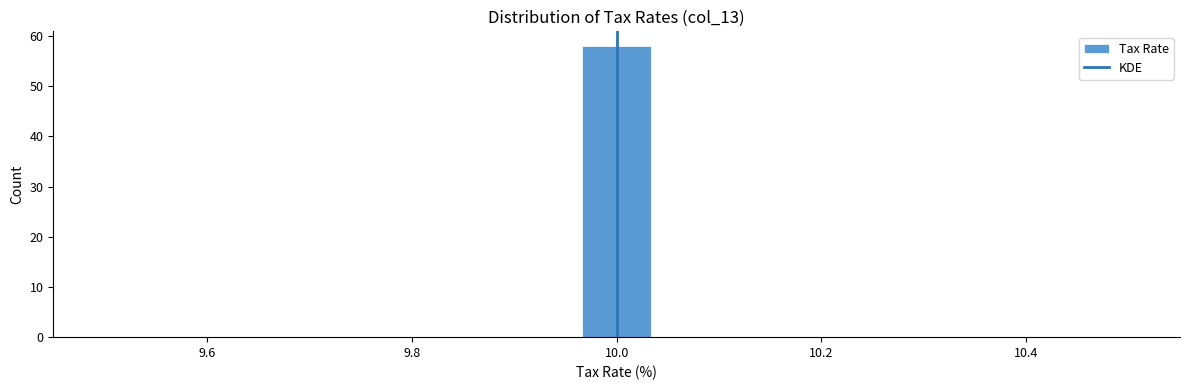

Around what value on the x-axis is the tallest bar? Give the approximate position of its centre, as read against the axis.

10.00